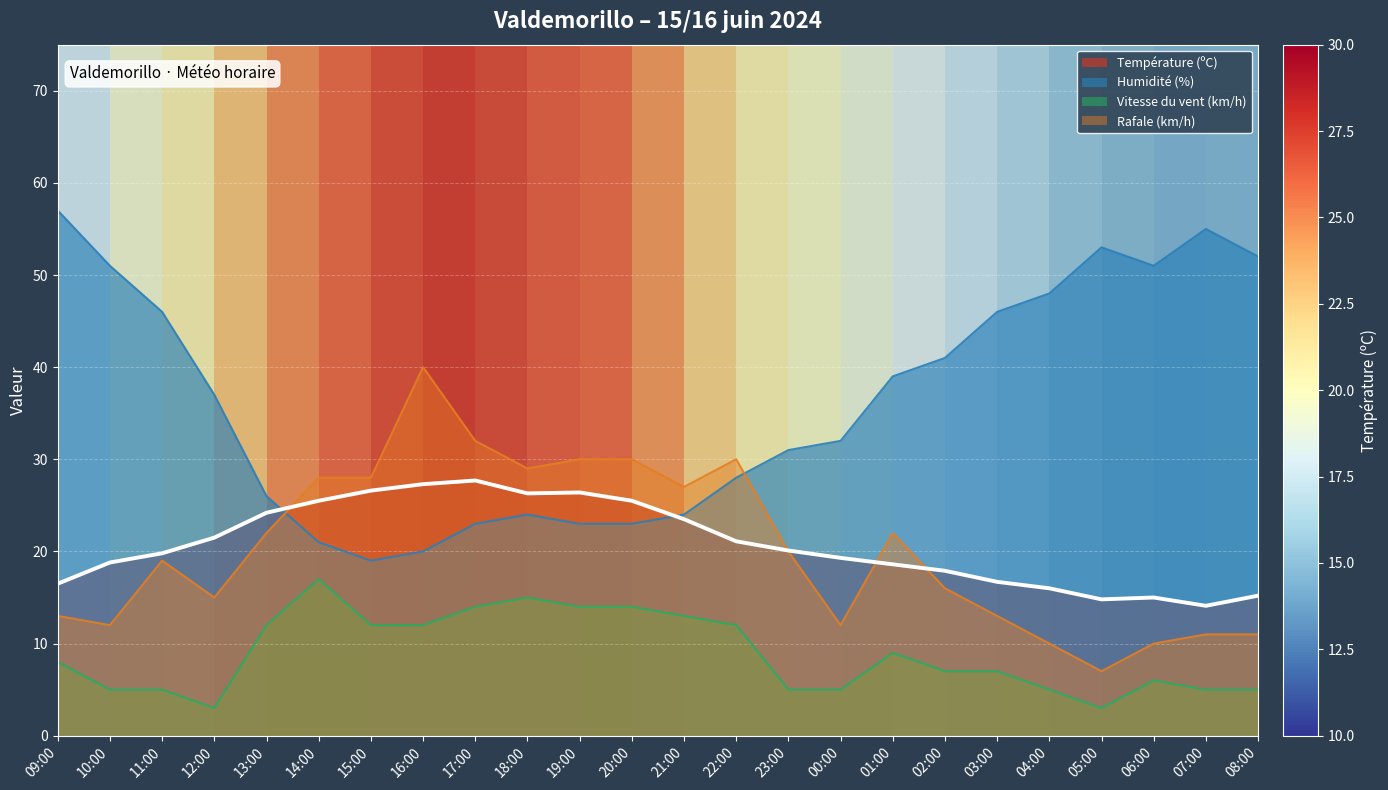

Is it true that Humidité (%) equals 11.6 at 14:00?

False